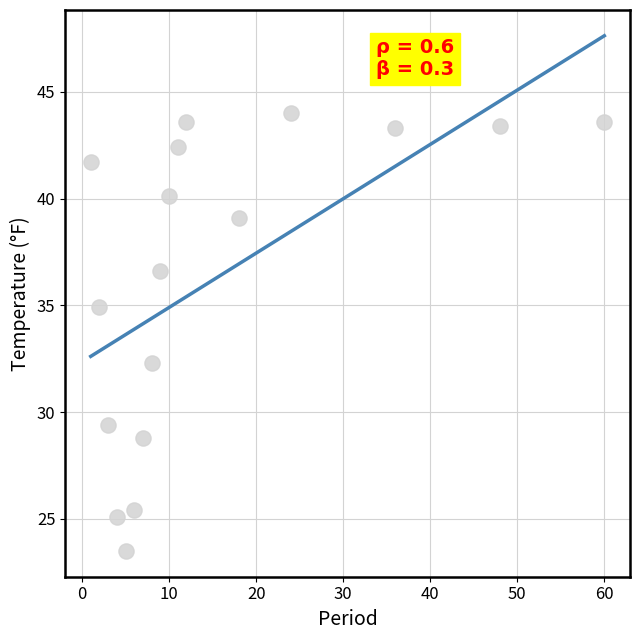

What is the range of X values (max minus min)?

59.0